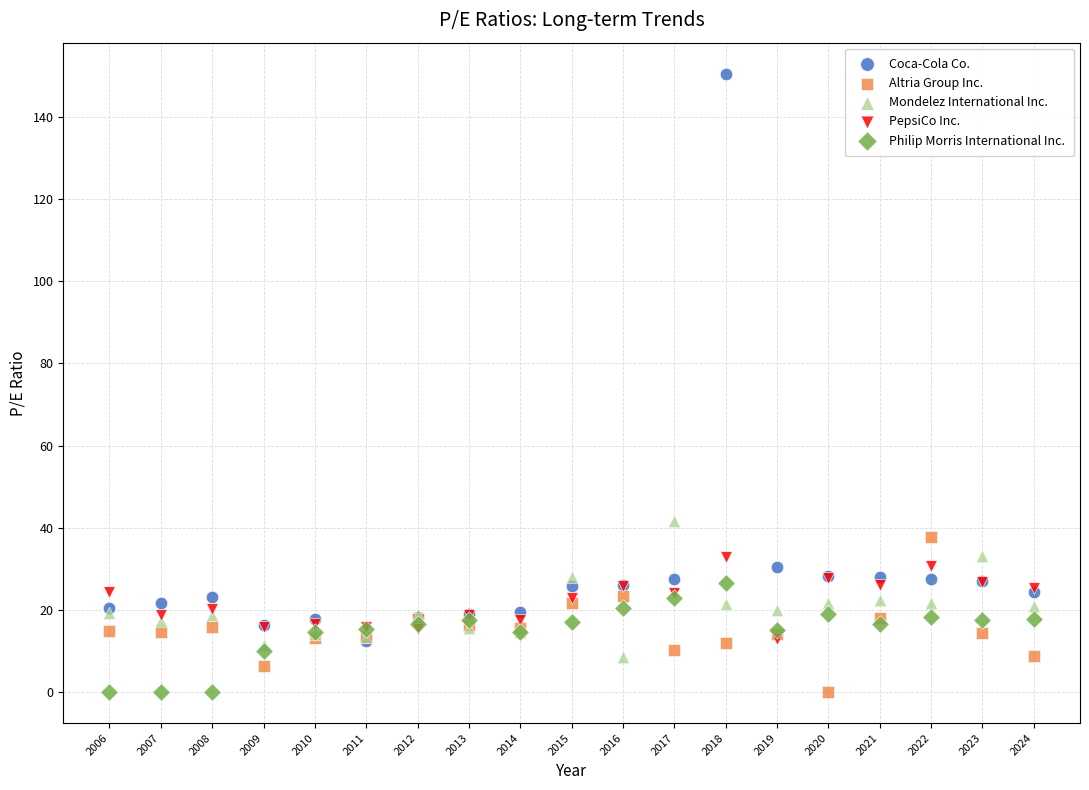

Across all series, what Y value is closest to 75?

41.8